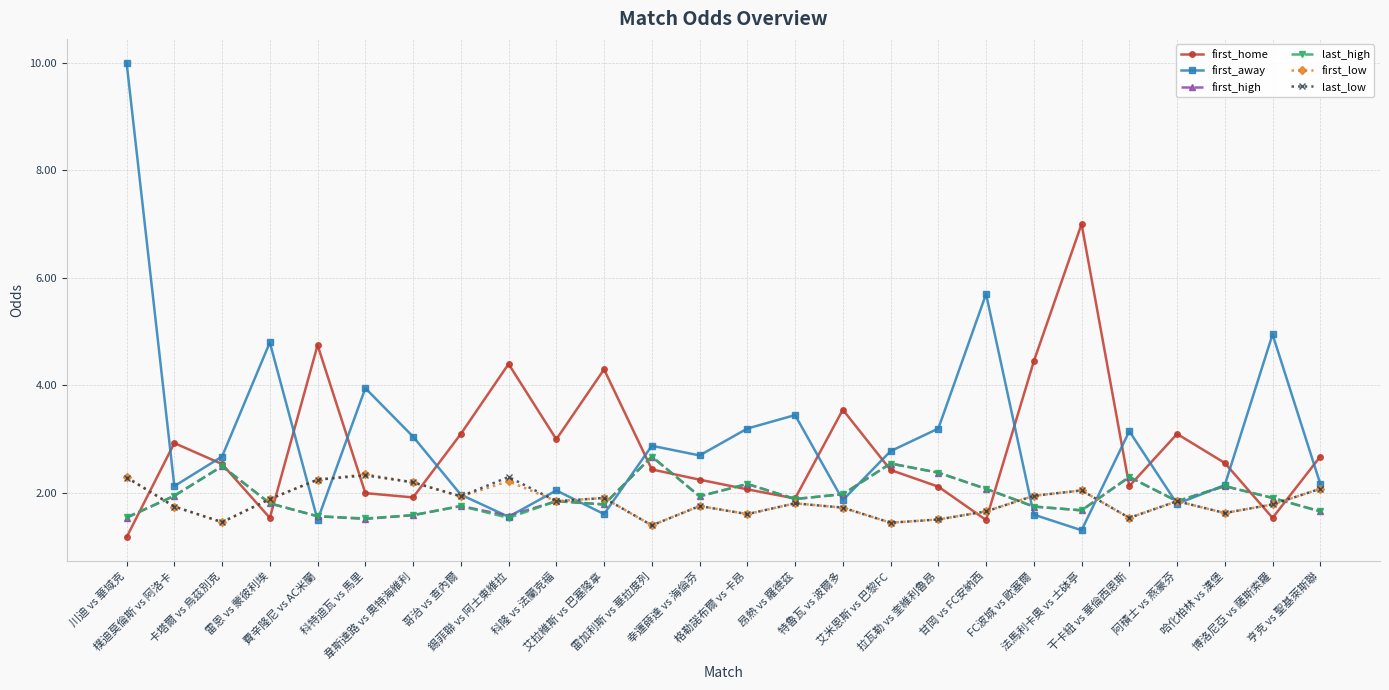

What is the total value across all series at 特魯瓦 vs 波爾多?

12.8